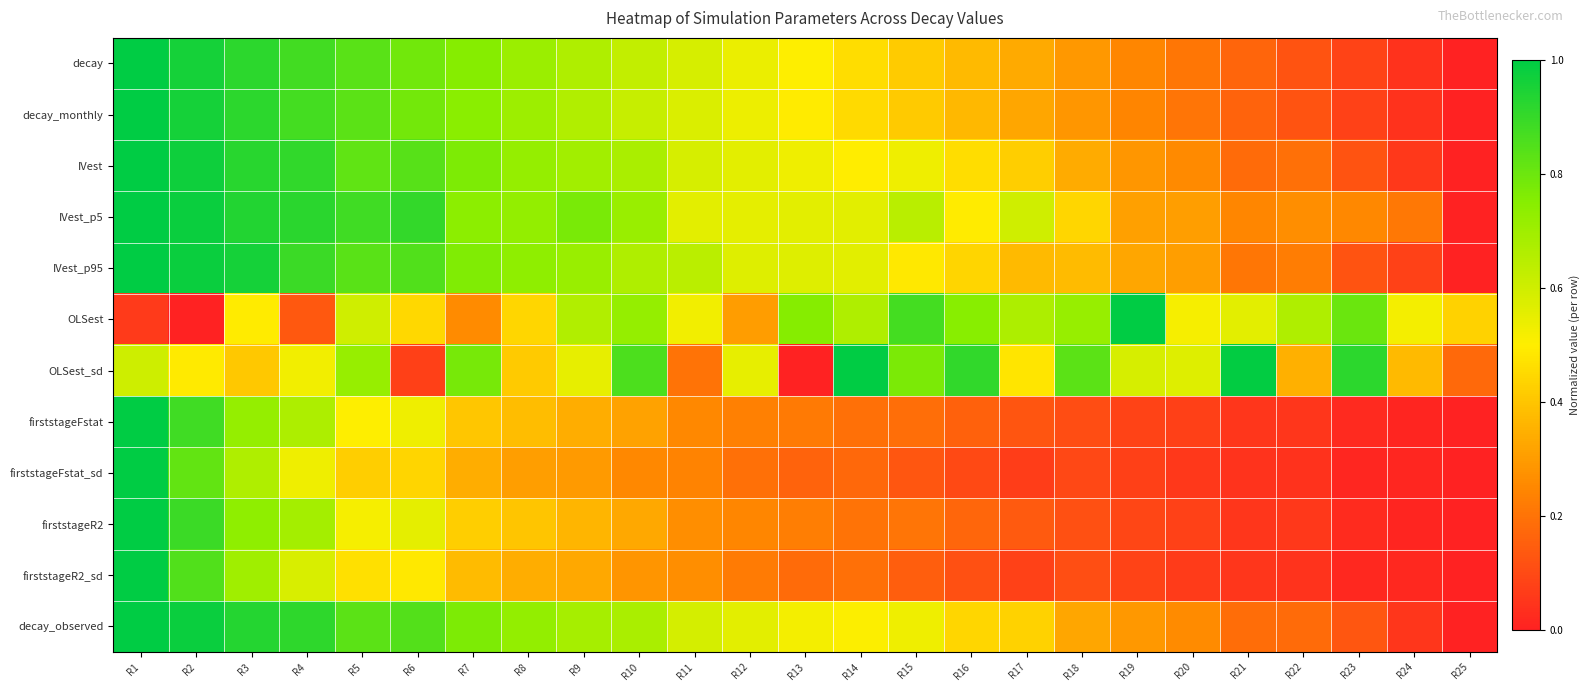

Which category has the highest value across all series?

R1